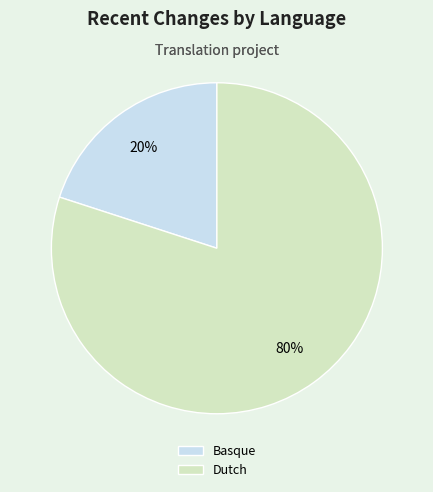

Count the number of slices in the pie.

2